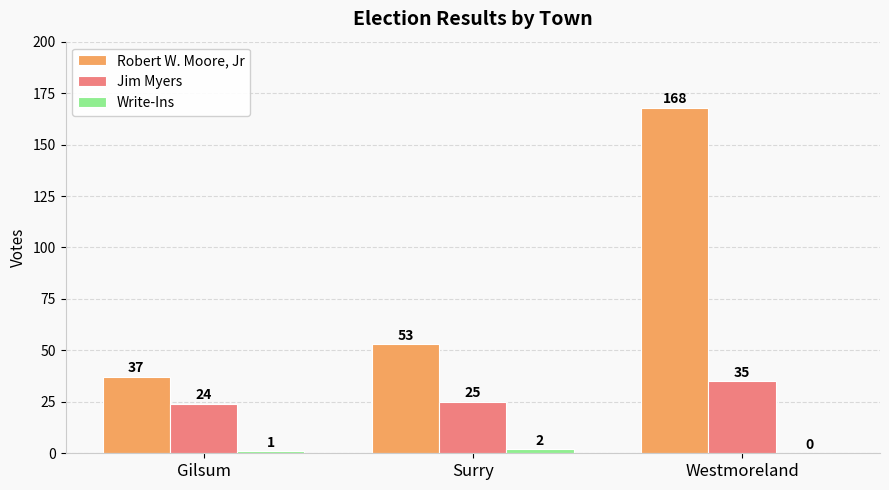

How many Robert W. Moore, Jr values are between 37 and 168?

3